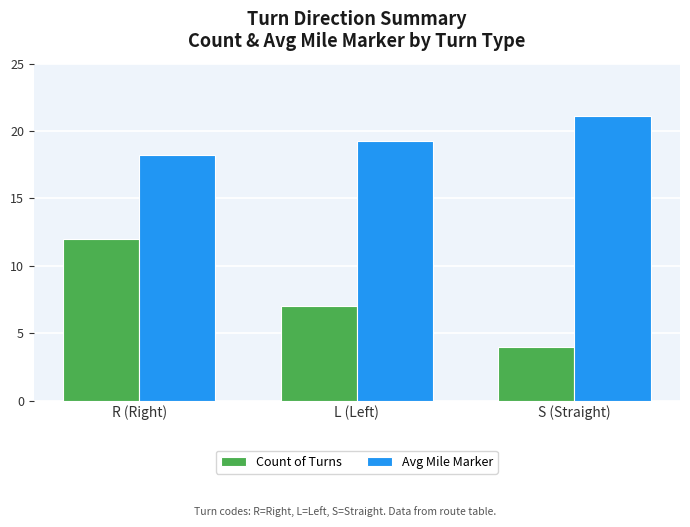

What is the difference between the Avg Mile Marker values at L (Left) and R (Right)?

1.0